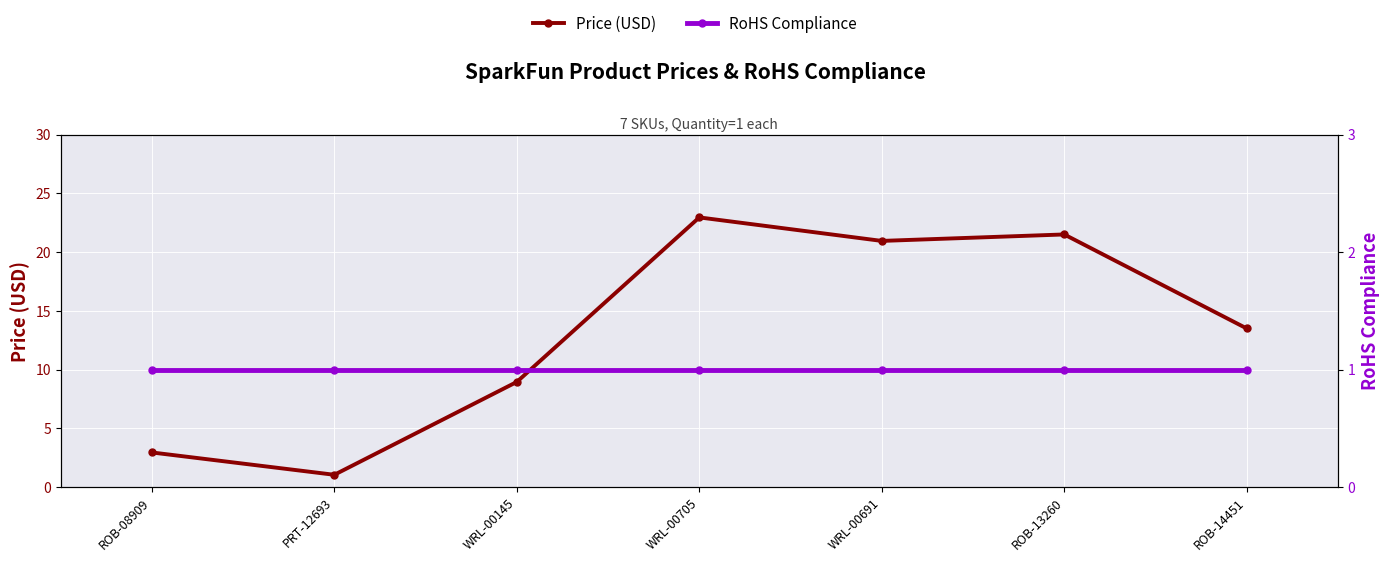

What is the value of the Price (USD) point at the 5th from the left?

20.9